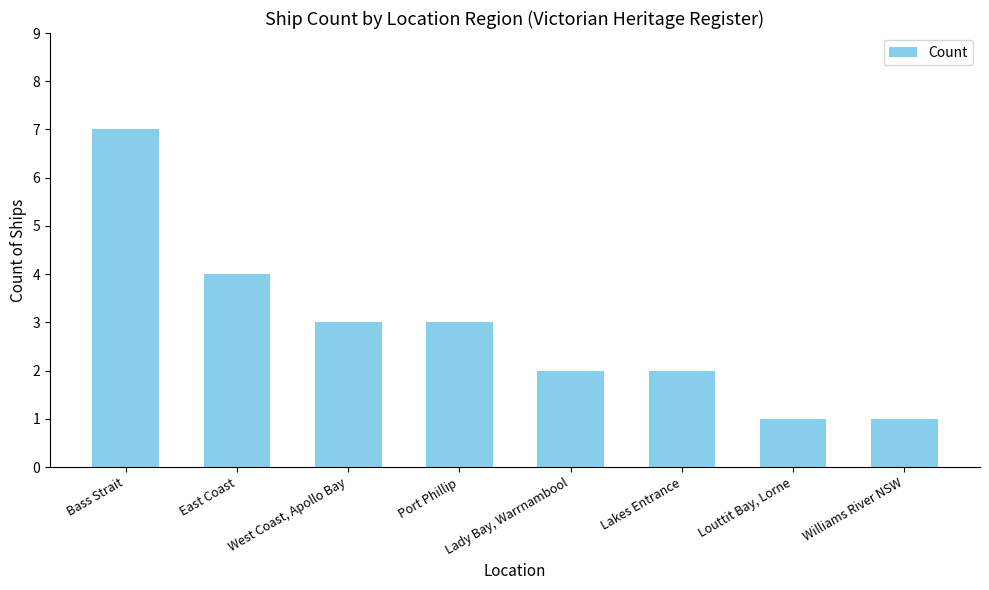

What is the label of the 8th bar from the left?

Williams River NSW